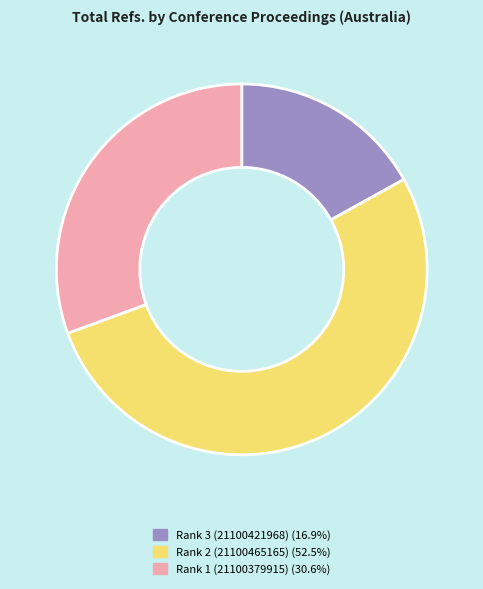

Rank the categories by value from lowest to highest.

Rank 3 (21100421968), Rank 1 (21100379915), Rank 2 (21100465165)